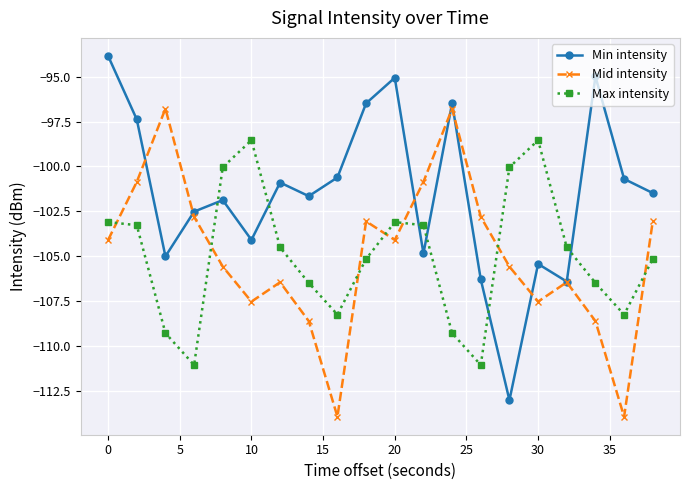

What is the difference between the maximum and minimum values in the Min intensity series?

19.2